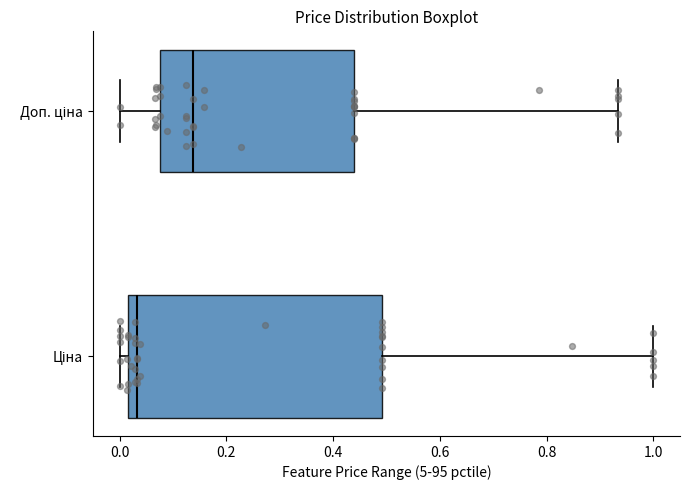

Comparing the boxes themselves (not the whiskers), which one is the widest?

Ціна